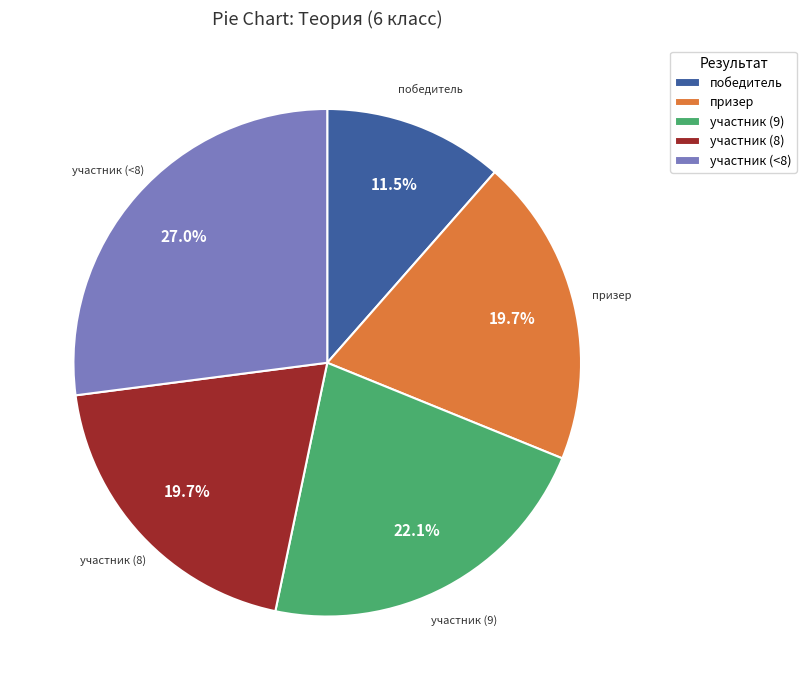

Which has a higher value, участник (<8) or победитель?

участник (<8)